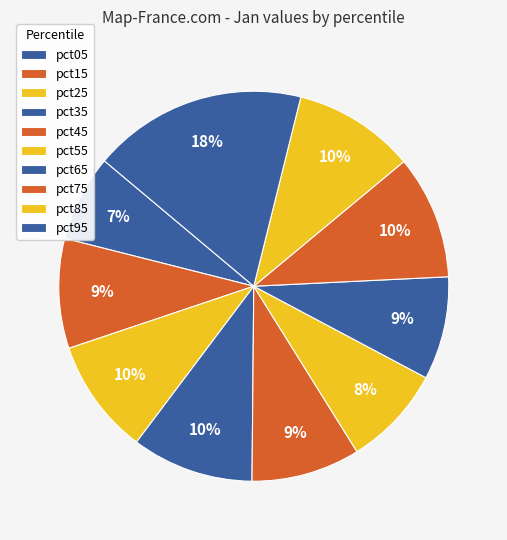

True or false: pct65 accounts for 9% of the total.

True